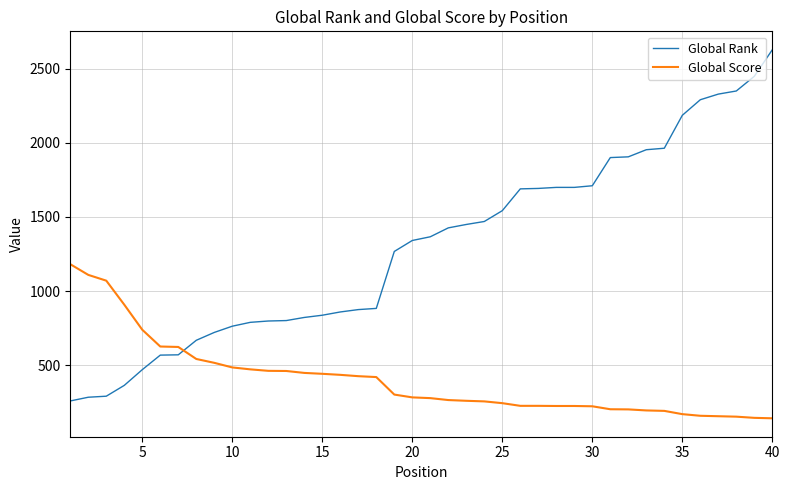

What is the greatest value displayed?

2627